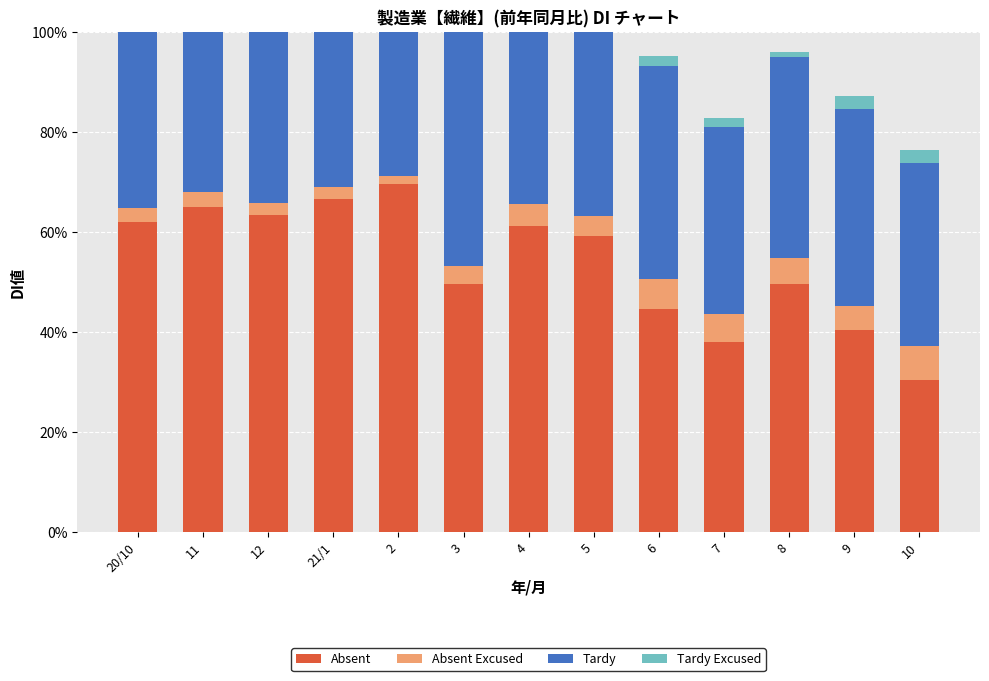

What is the value of the Tardy Excused bar at the 1st from the left?

1.0